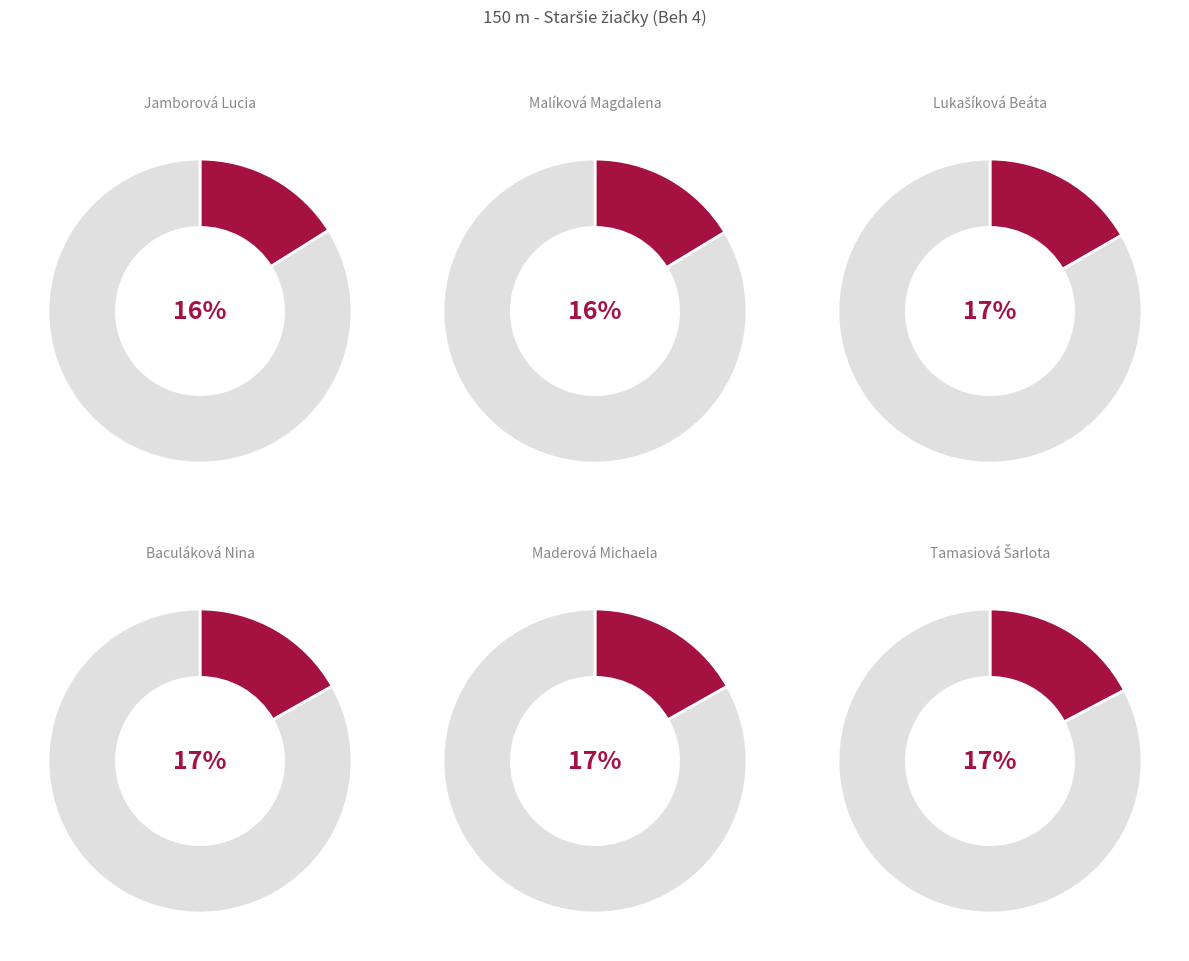

To the nearest percent, what portion does Lukašíková Beáta represent?

17%